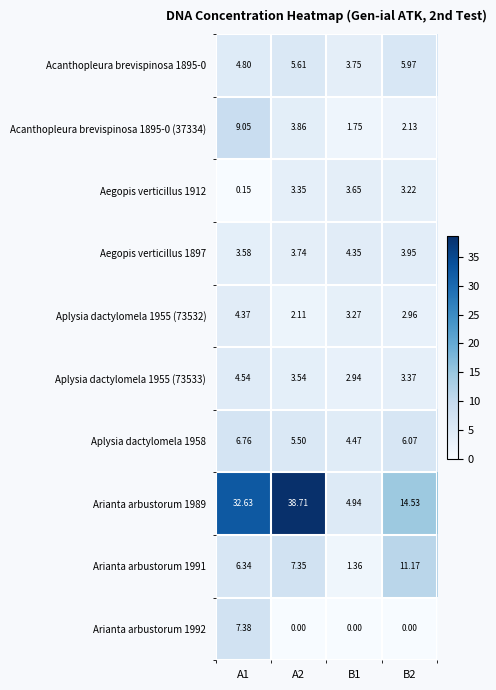

Is the value of Aegopis verticillus 1897 at B1 greater than the value of Arianta arbustorum 1991 at A1?

No